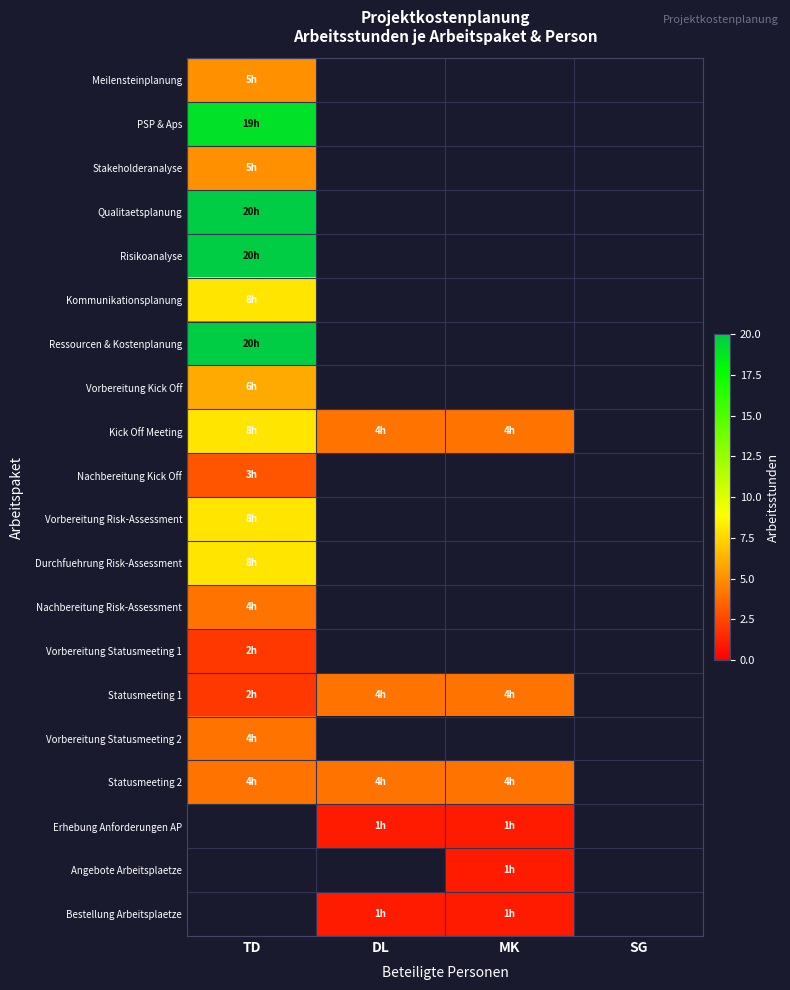

At which category does the chart reach its peak across all series?

TD